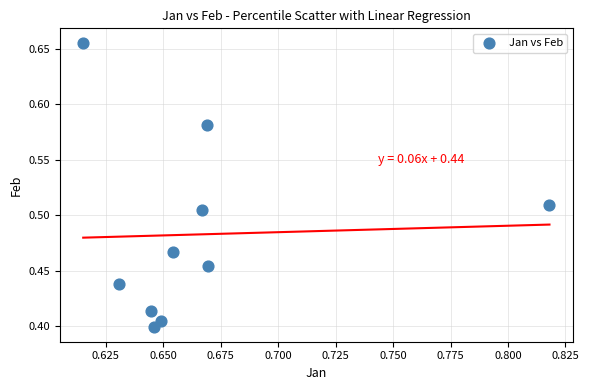

What is the range of Y values (max minus min)?

0.3